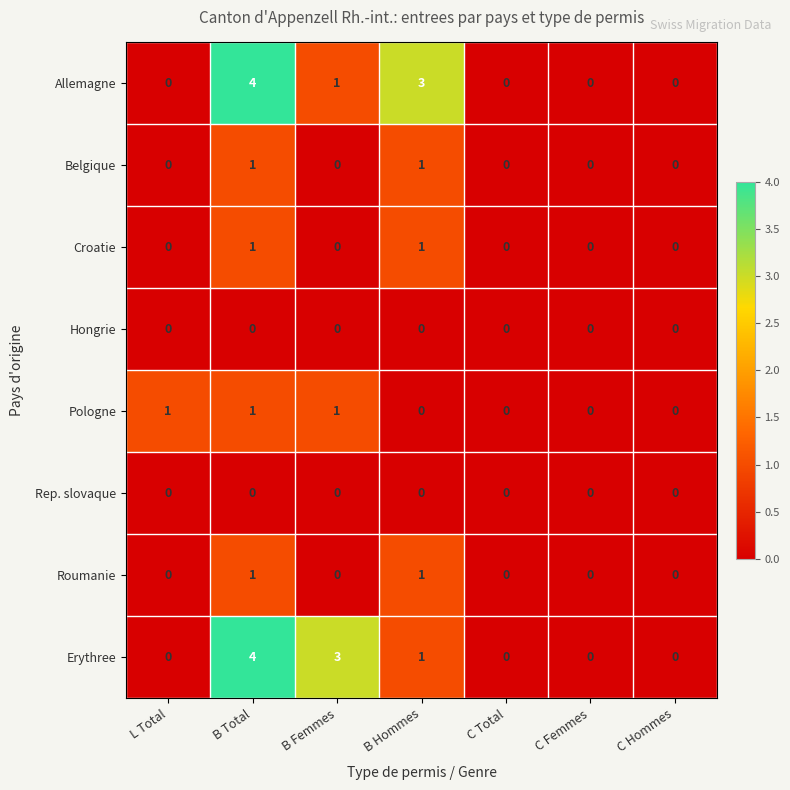

How many categories are shown in the chart?

7